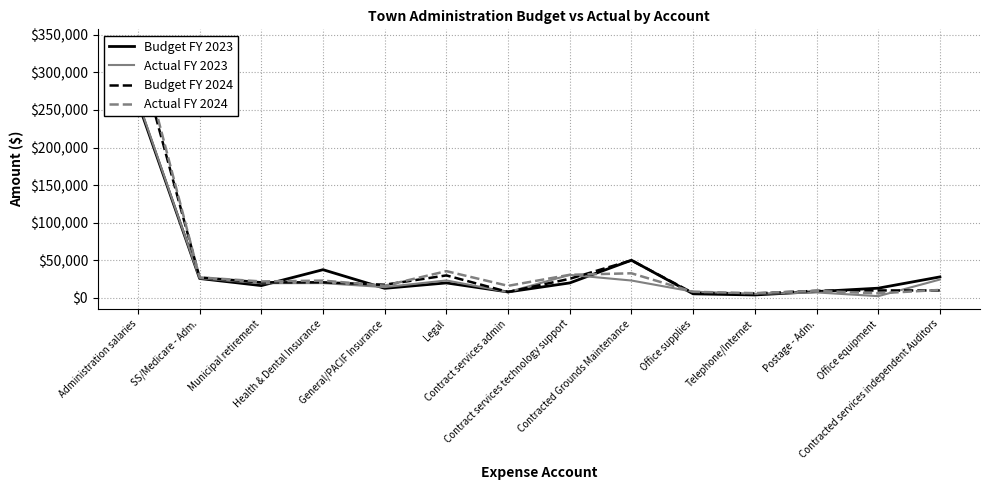

What is the highest value of the Actual FY 2023 series?

262808.0